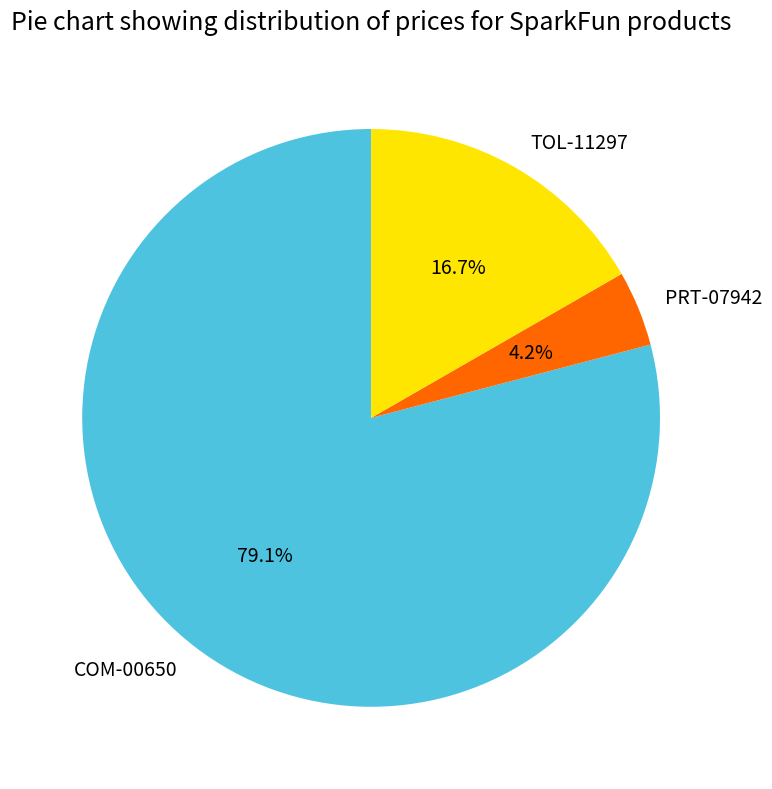

To the nearest percent, what is the difference between the largest and smallest slice percentages?

75%